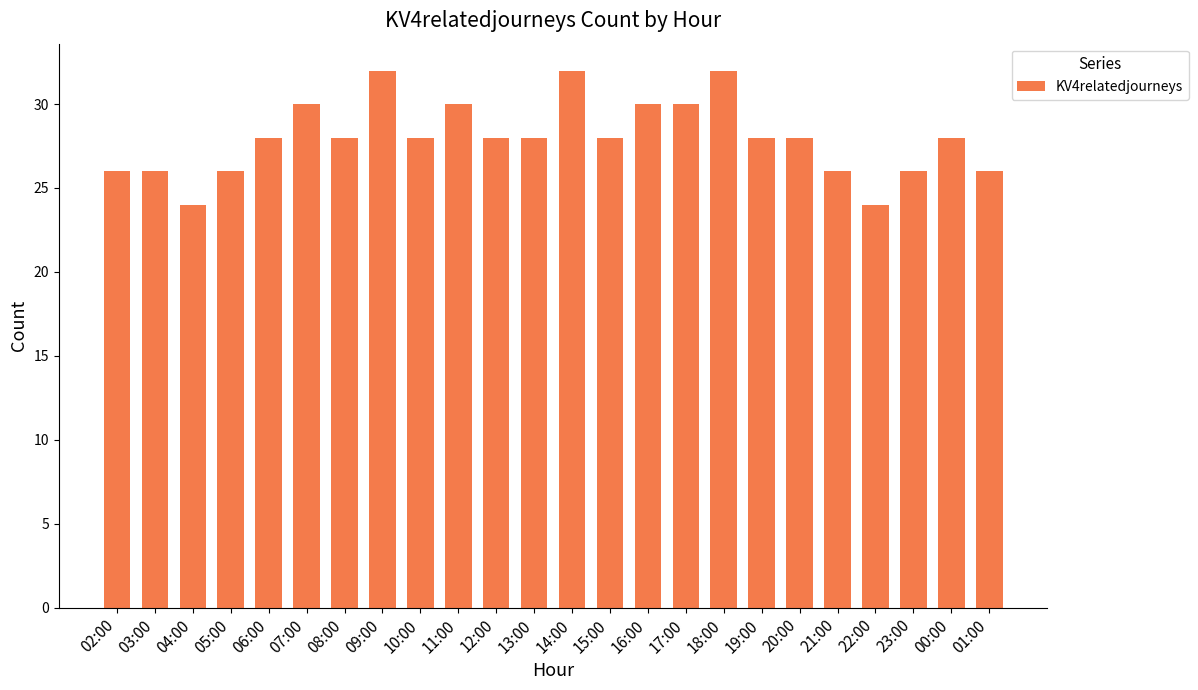

What is the sum of the values at 12:00 and 03:00?

54